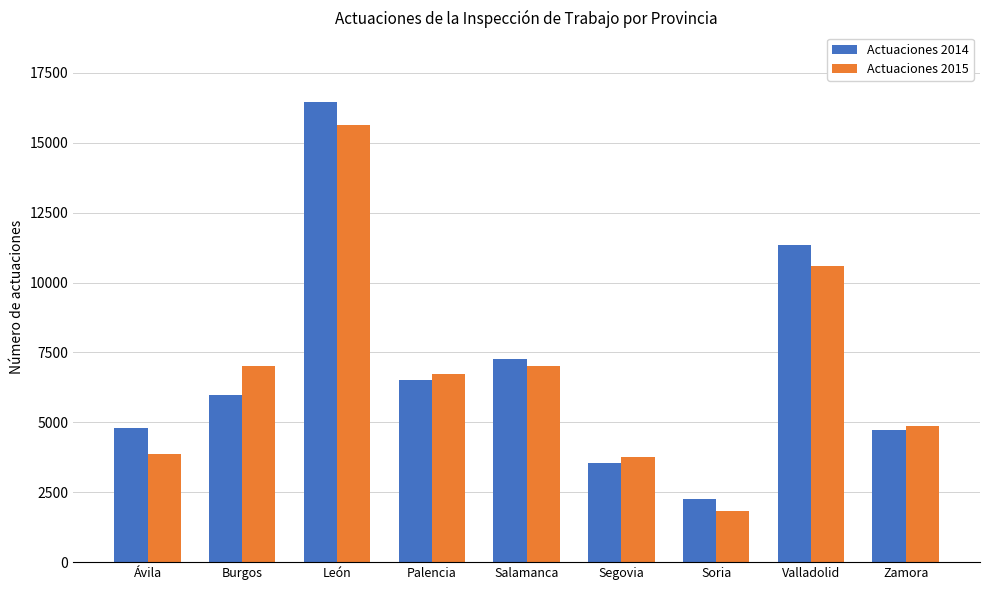

What are all the series names shown in the legend?

Actuaciones 2014, Actuaciones 2015